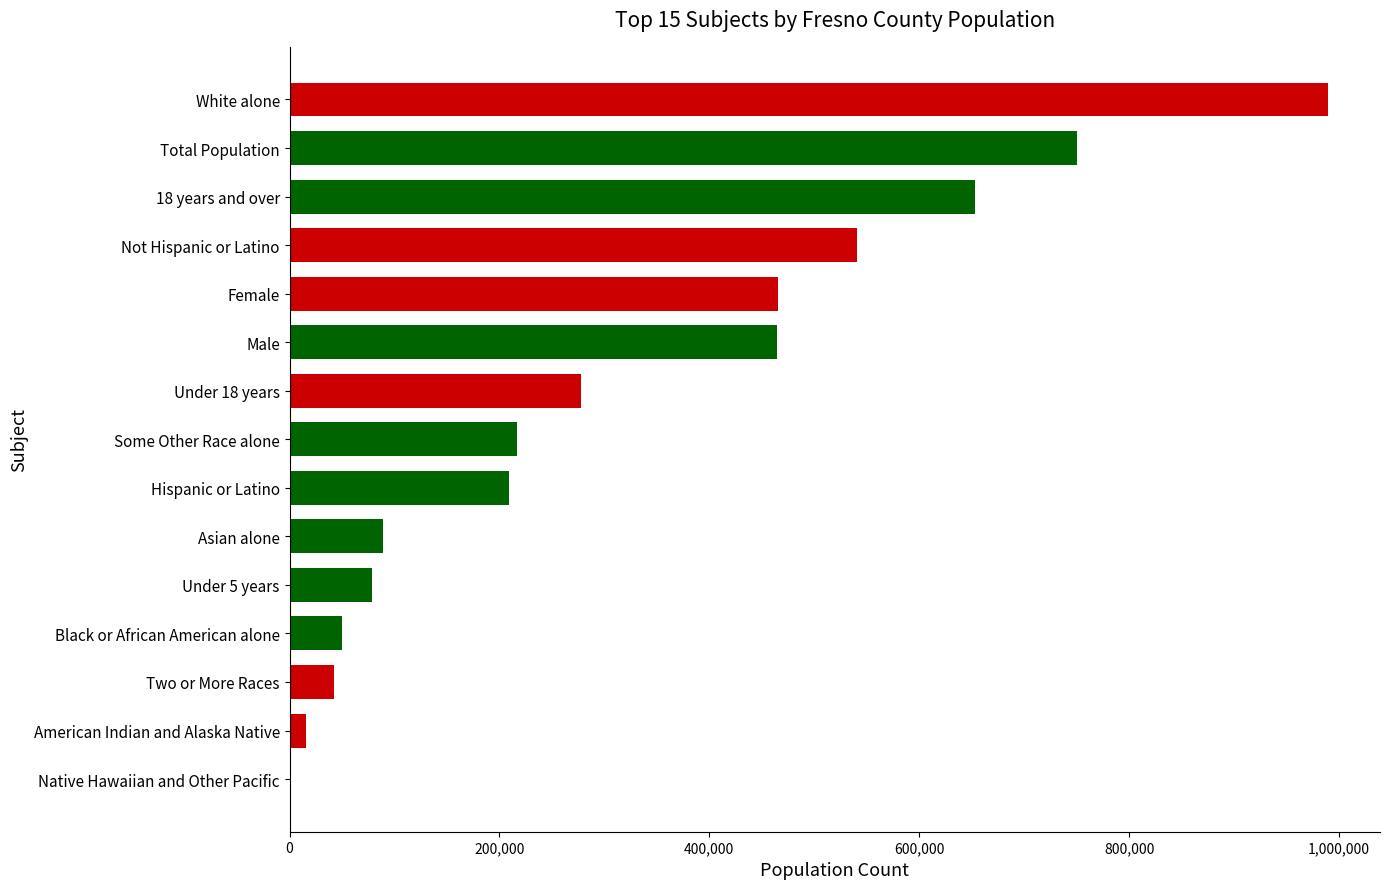

Which has a higher value, Total Population or Two or More Races?

Total Population